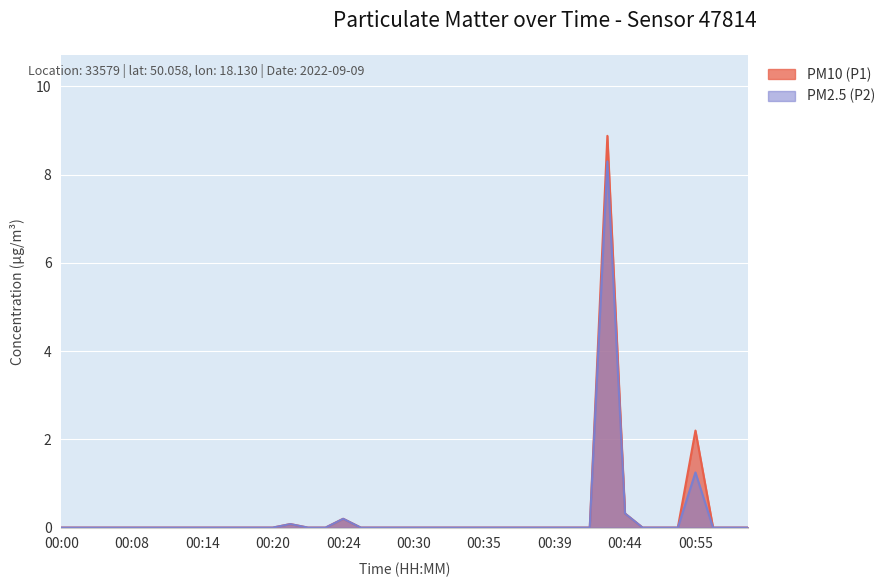

What is the maximum value shown in the chart?

8.9